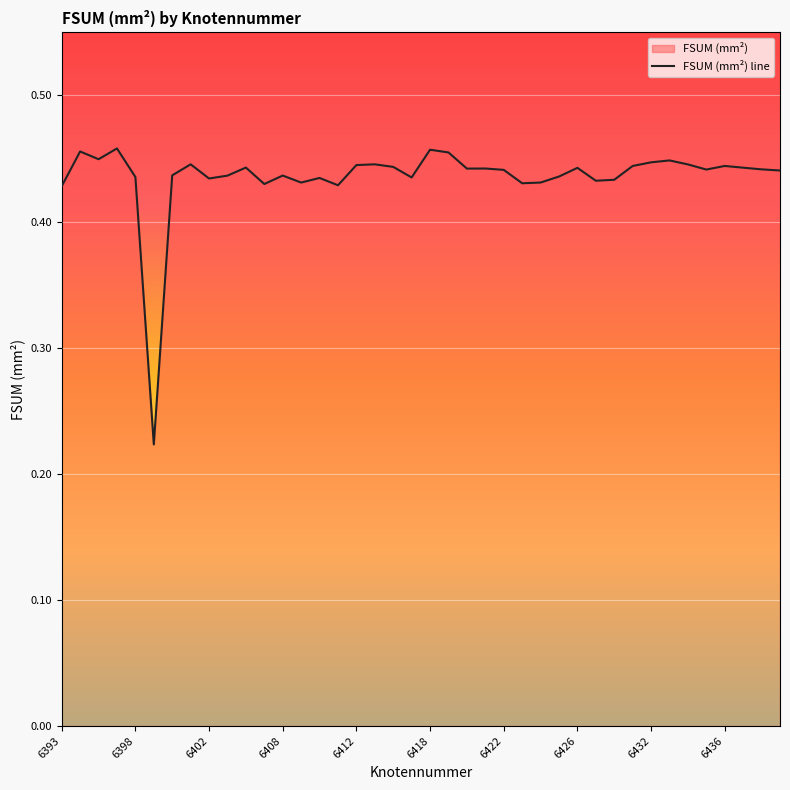

How many data points does each series have?

40